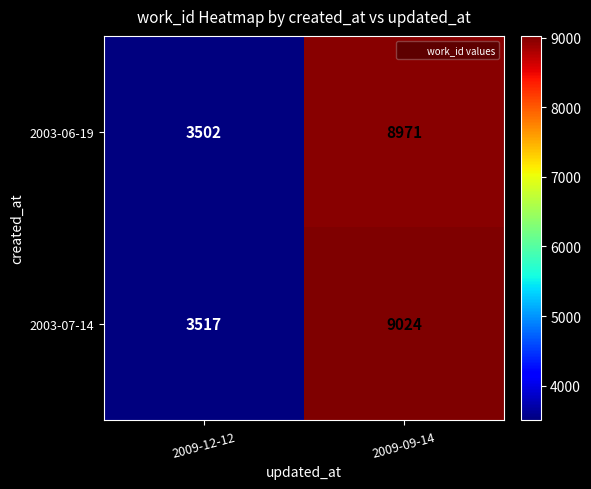

Is it true that 2003-06-19 equals 1858 at 2009-12-12?

False